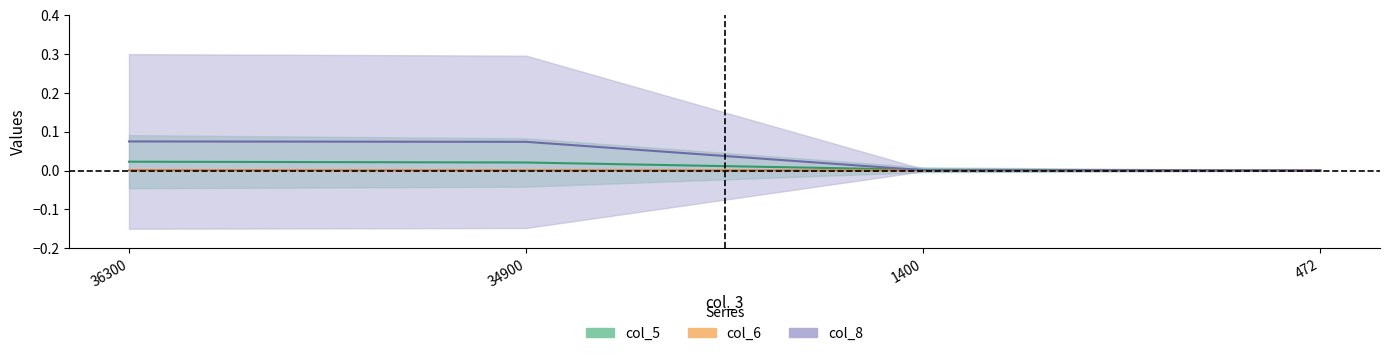

True or false: col_8 and col_5 intersect in this chart.

True